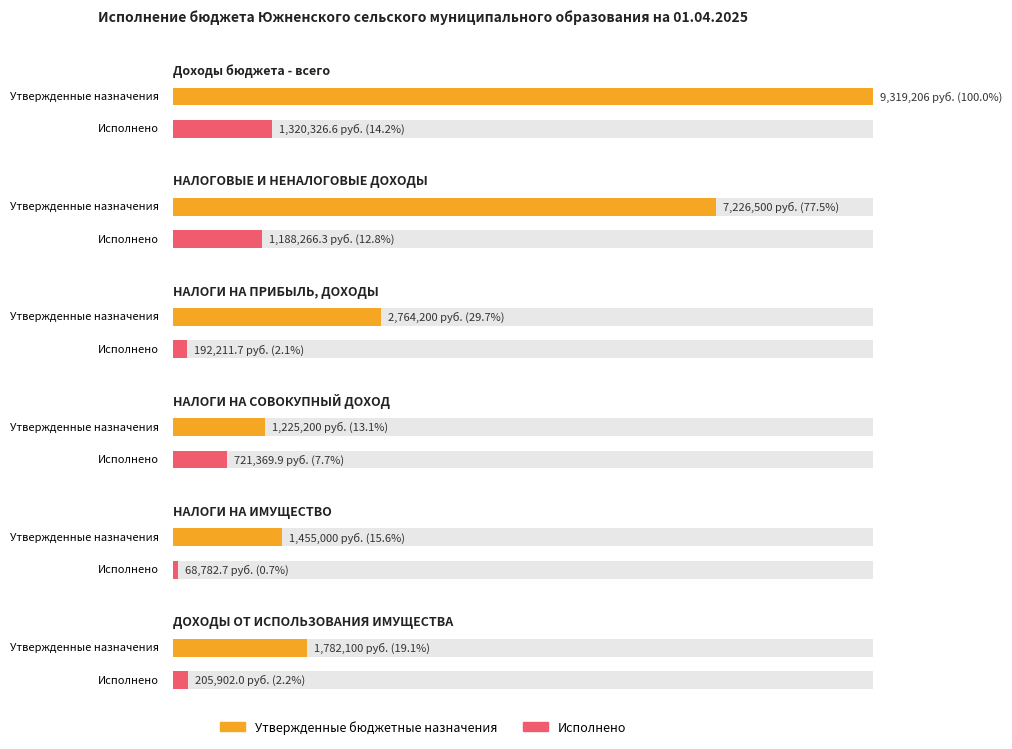

What are all the series names shown in the legend?

Утвержденные бюджетные назначения, Исполнено